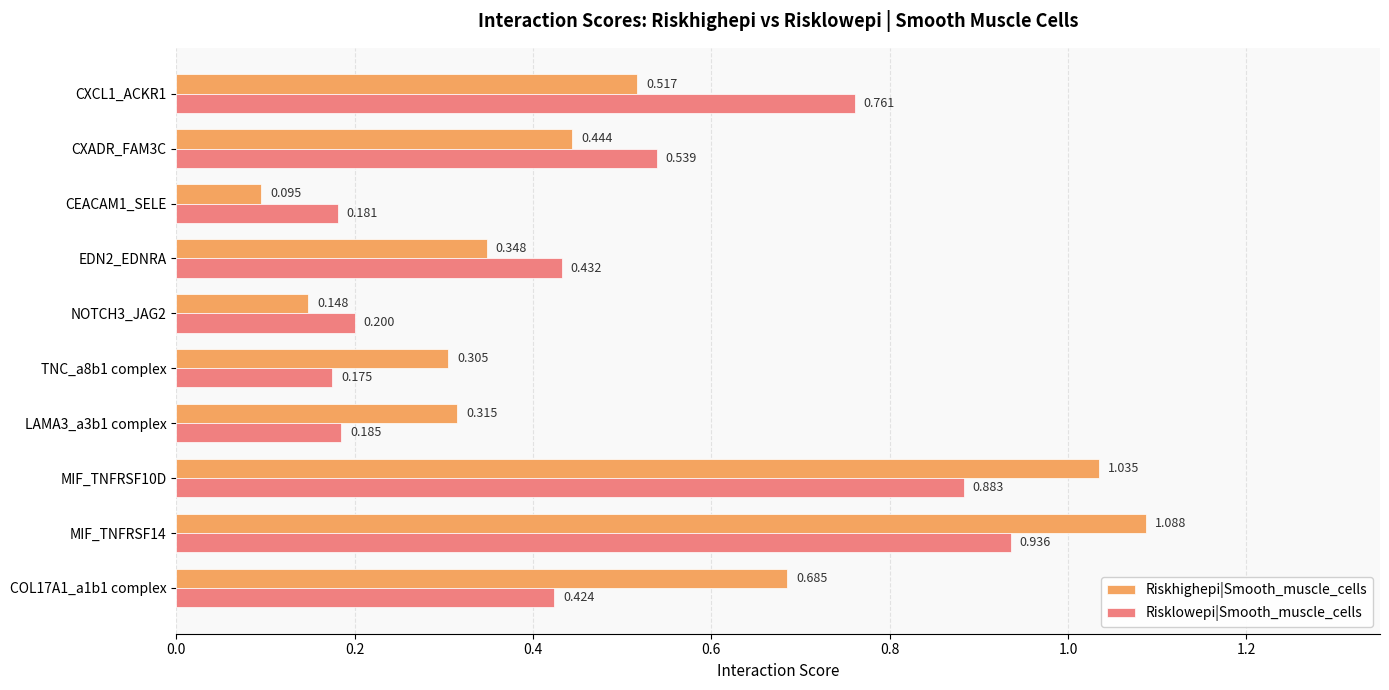

Is the value of Riskhighepi|Smooth_muscle_cells at EDN2_EDNRA greater than the value of Risklowepi|Smooth_muscle_cells at TNC_a8b1 complex?

Yes